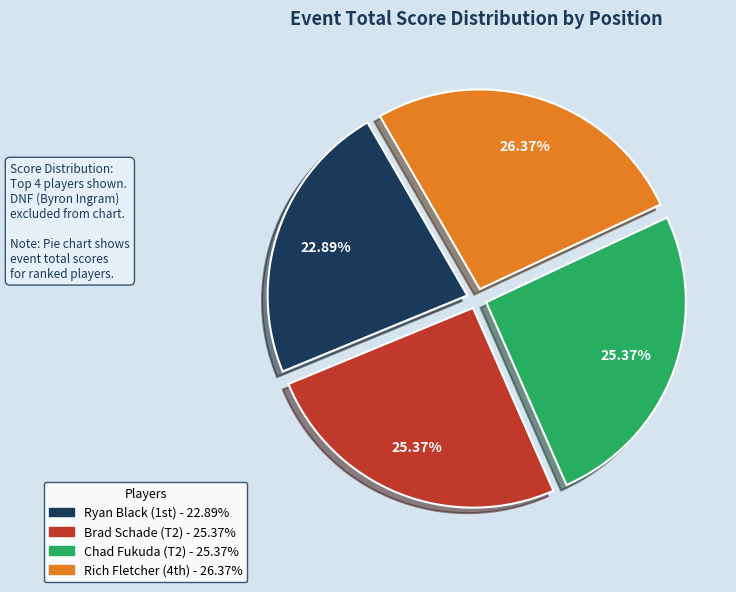

Does any single category account for the majority?

No